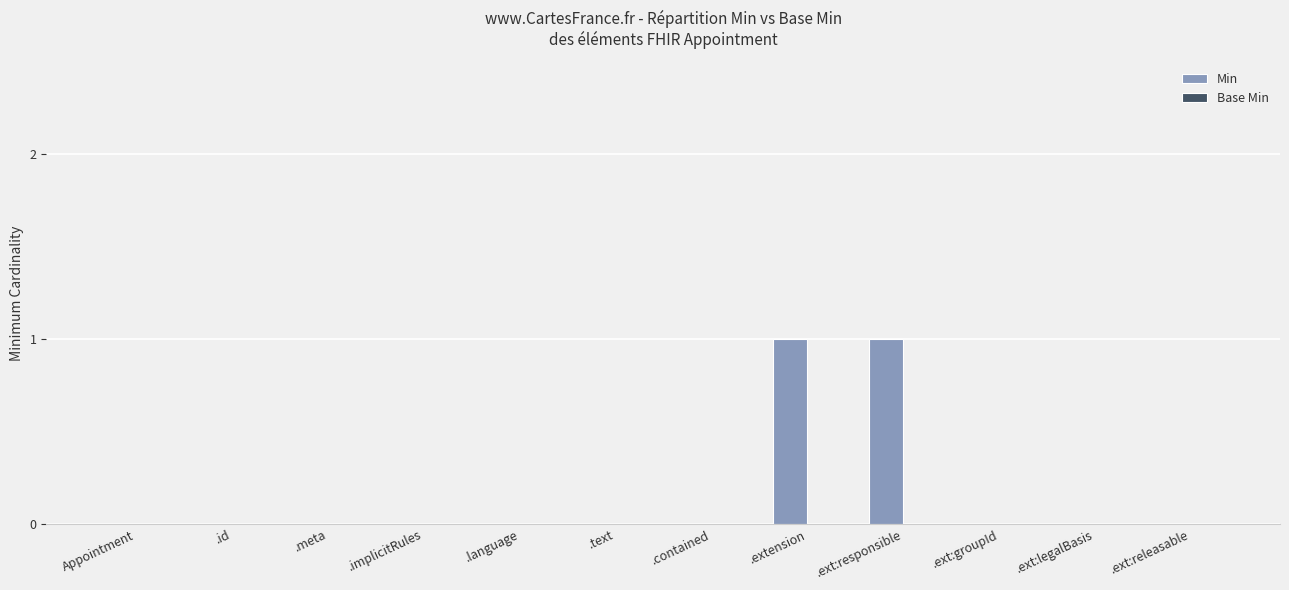

Is it true that the value at .extension is 1?

True